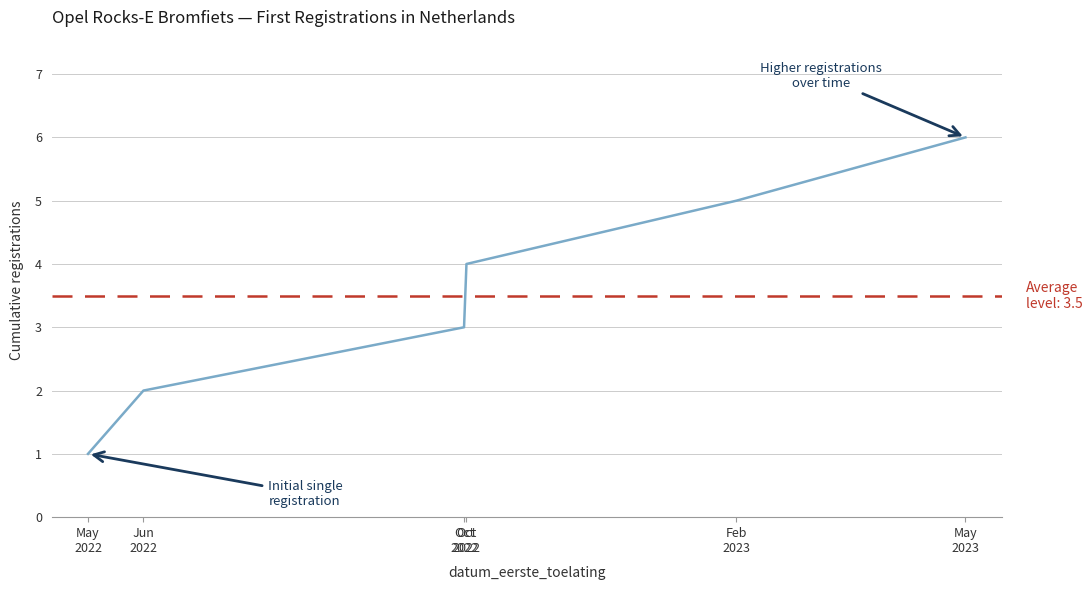

Reading right to left, what are all the values shown in this chart?

May
2023=6	Feb
2023=5	Oct
2022=4	Oct
2022=3	Jun
2022=2	May
2022=1